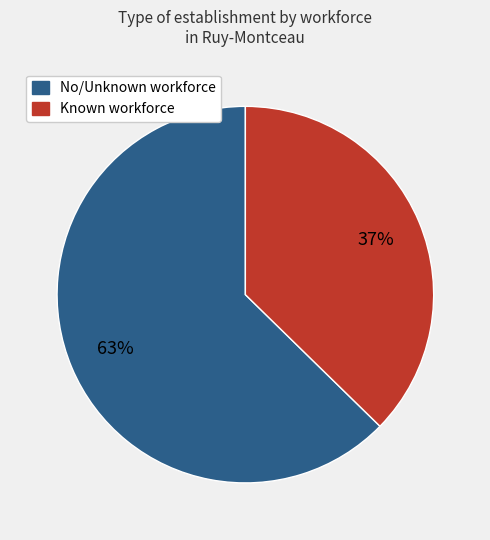

To the nearest percent, what is the average slice percentage?

50%